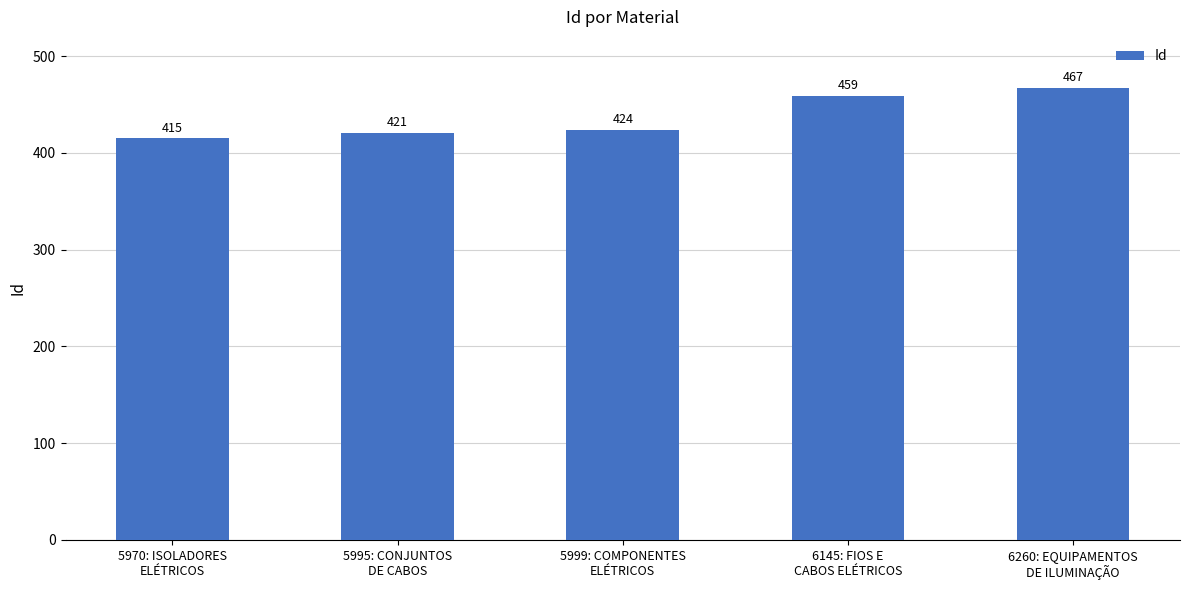

How many categories are shown in the chart?

5